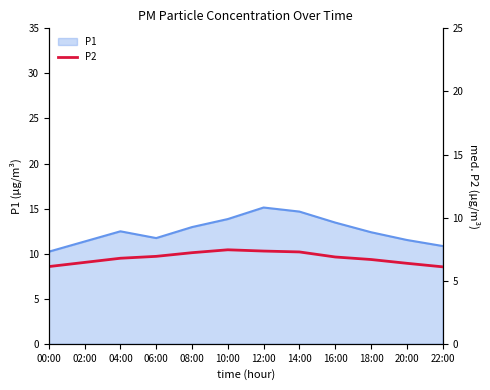

True or false: P1 has a value of 4.9 at 14:00.

False